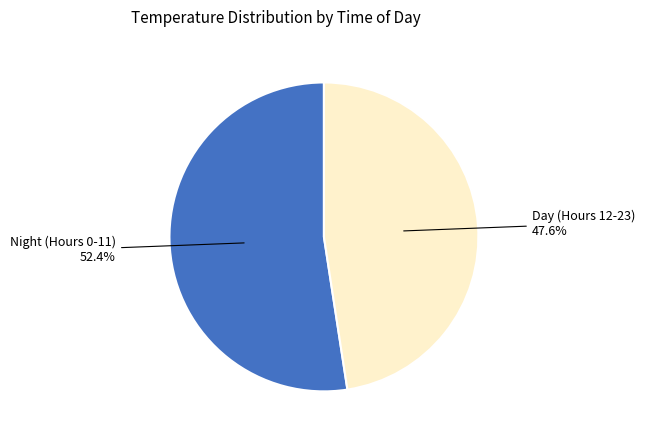

Does any single category account for the majority?

Yes